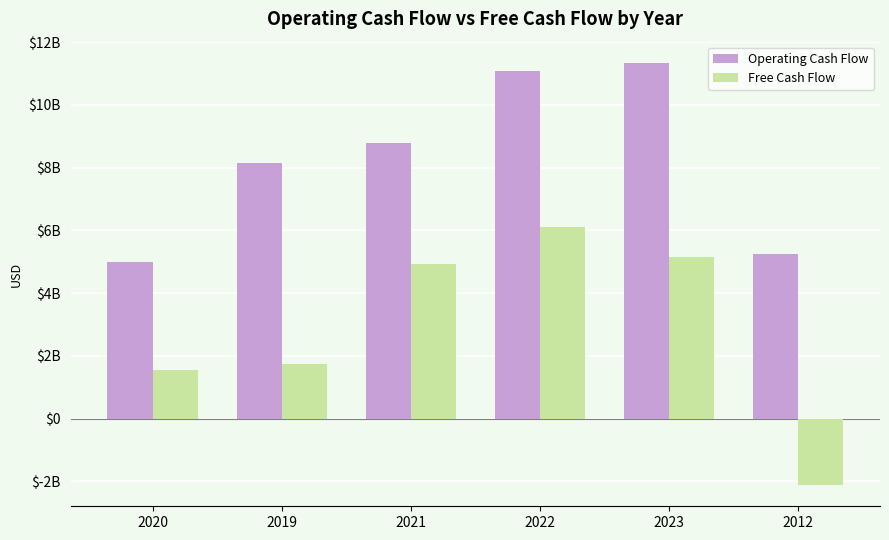

True or false: Operating Cash Flow has a value of 8791000000 at 2021.

True